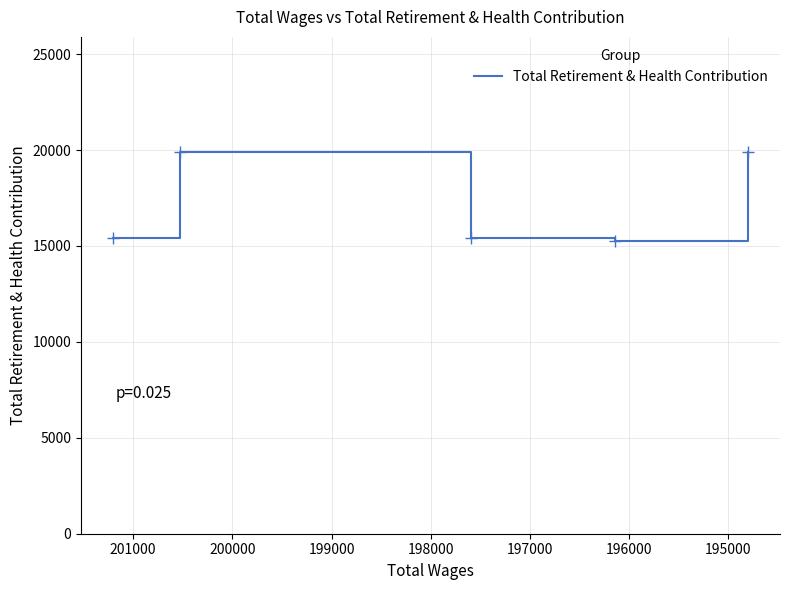

What is the difference between the maximum and minimum values?

4655